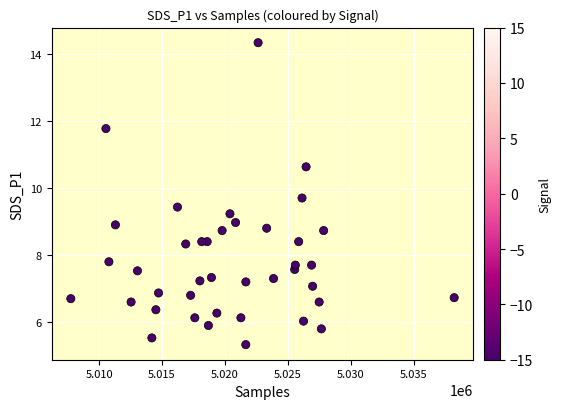

What is the range of Y values (max minus min)?

9.0